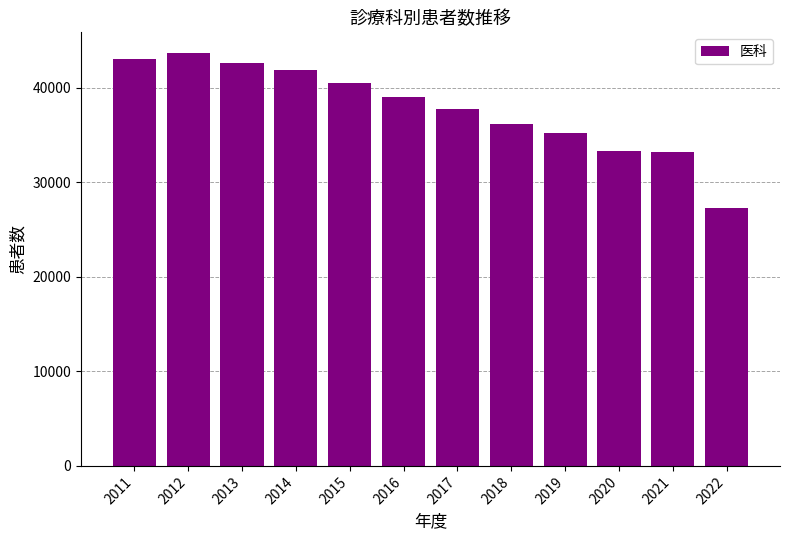

What is the greatest value displayed?

43696